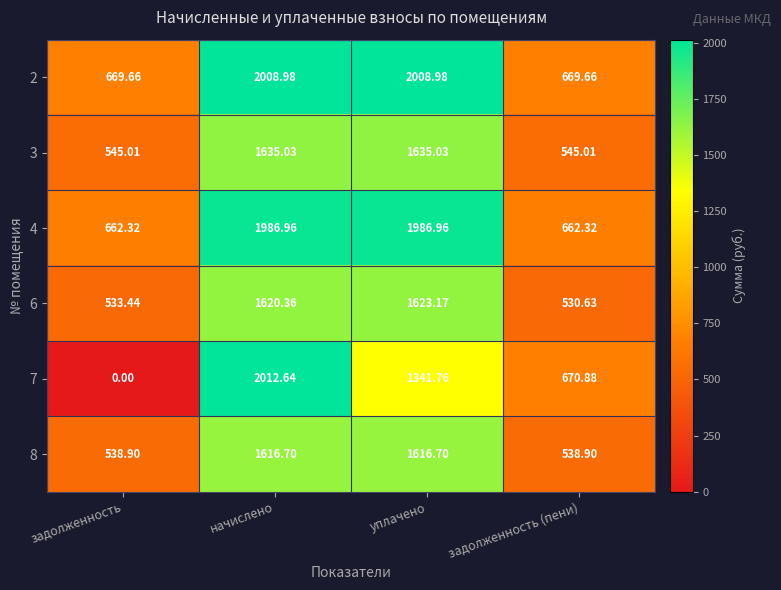

At which label does 8 first exceed 1616?

начислено